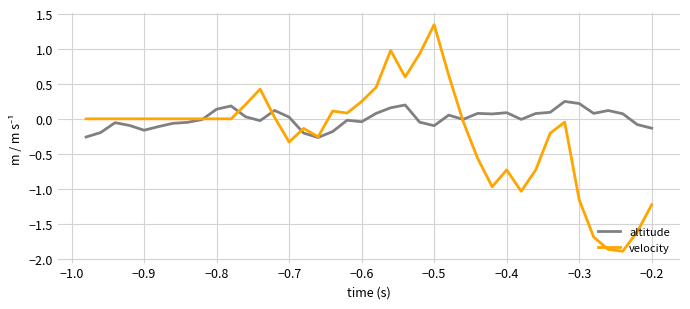

Which series has the widest spread of values?

velocity